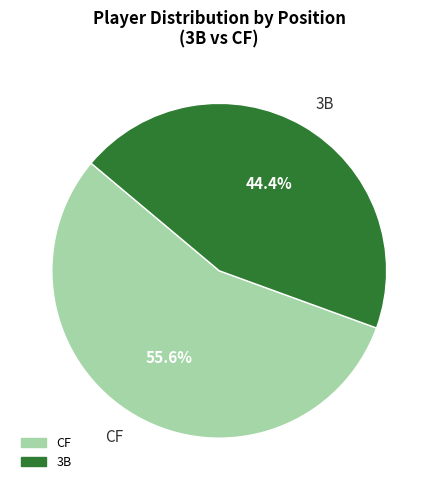

Is there any slice that represents more than half of the pie?

Yes